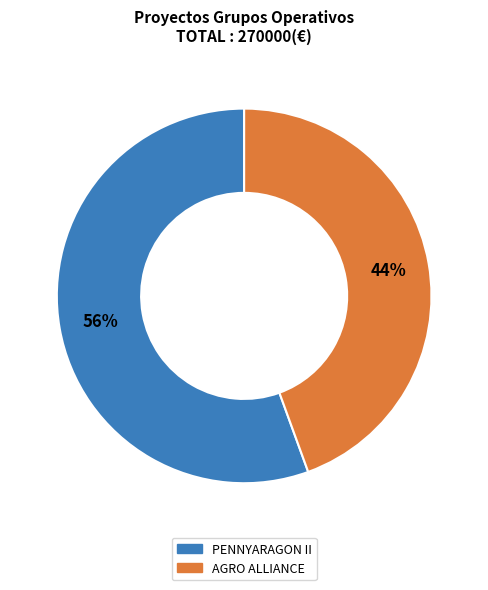

Does any single category account for the majority?

Yes